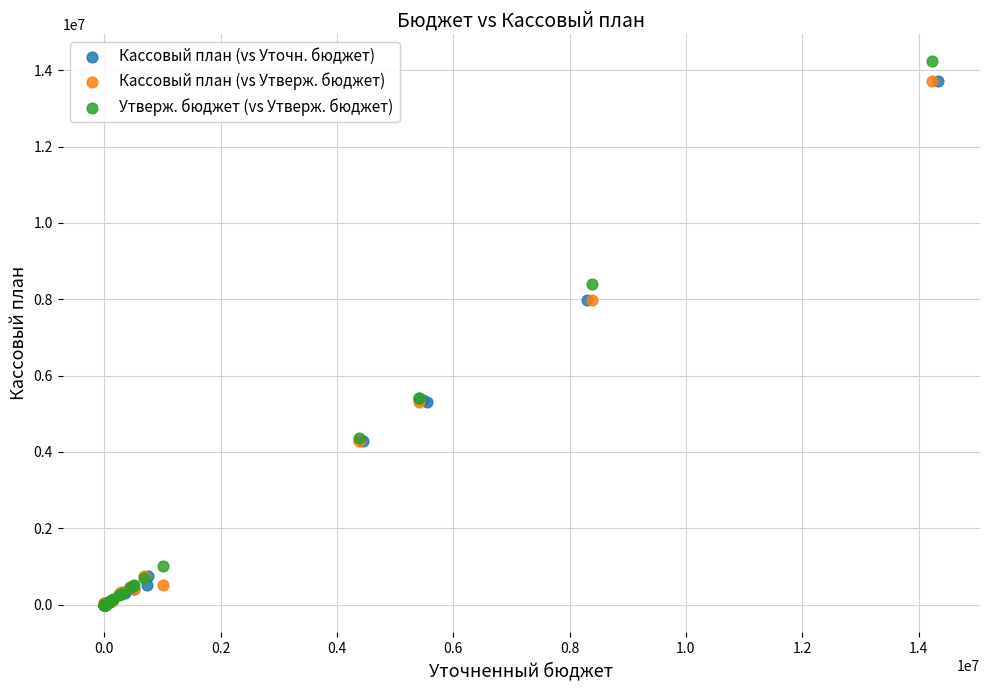

Which series has the widest spread of Y values?

Утверж. бюджет (vs Утверж. бюджет)